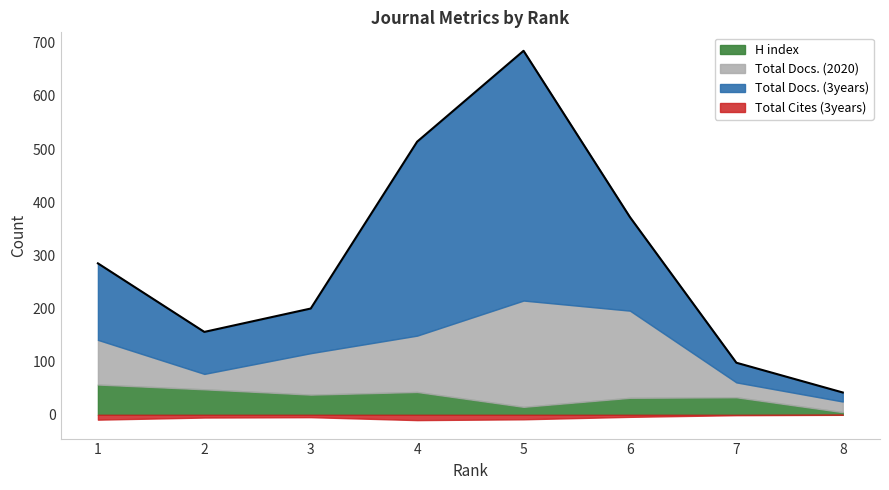

Is the value of Total Cites (3years) at 7 greater than the value of Total Docs. (3years) at 2?

No